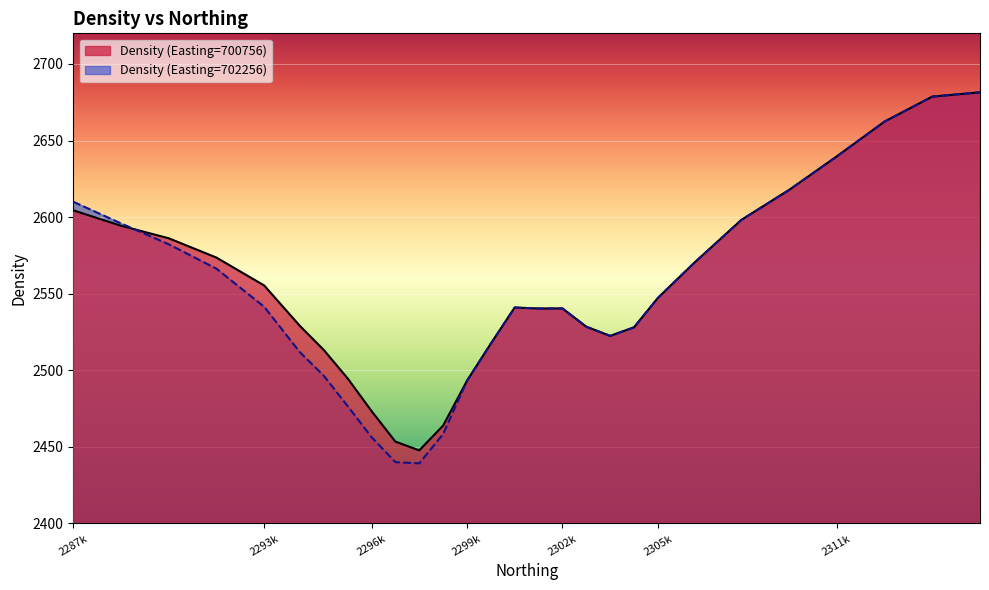

Is it true that Density (Easting=700756) equals 3824.7 at 2293k?

False